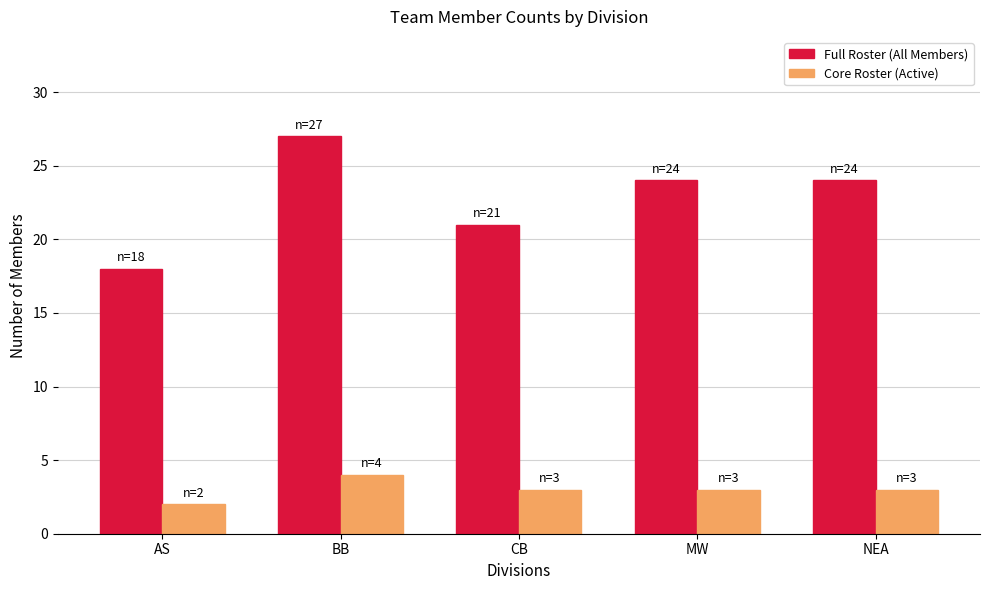

What is the approximate value of Core Roster (Active) at NEA?

3